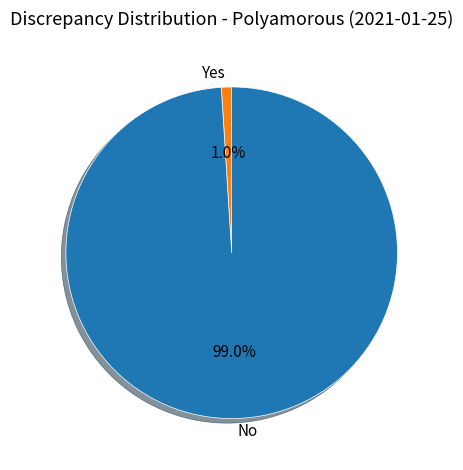

Rank the categories by value from lowest to highest.

Yes, No